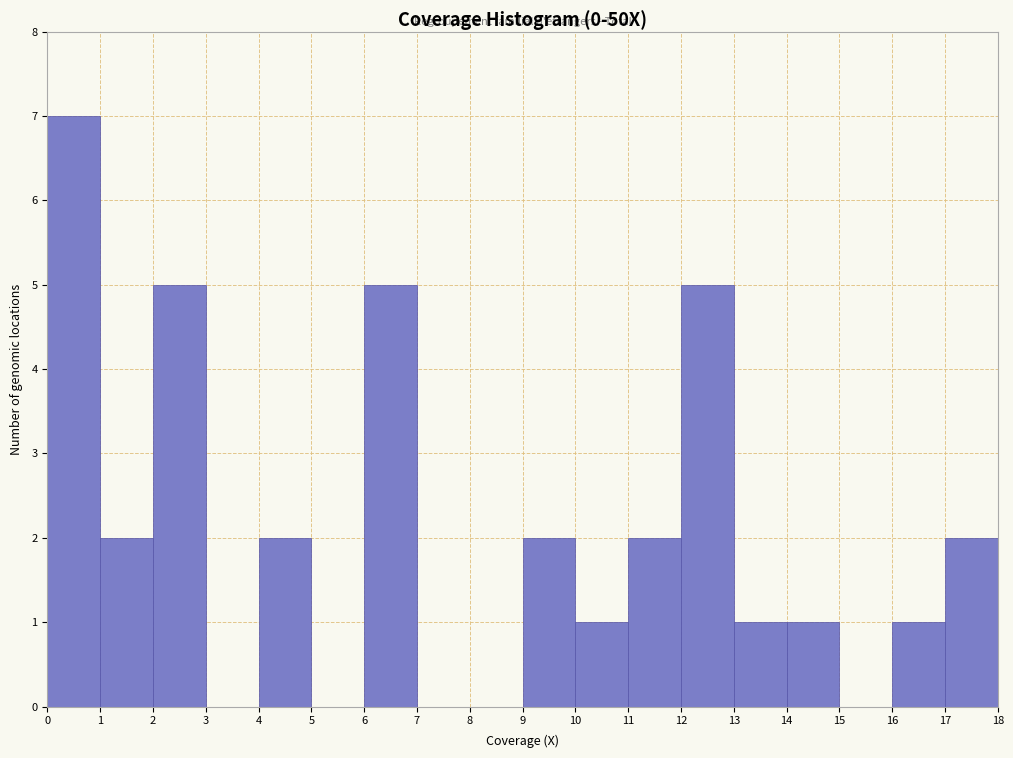

How tall is the bar that spans 4 to 5 on the x-axis? The values are not printed on the chart, so give them approximately, as read against the axis.

2